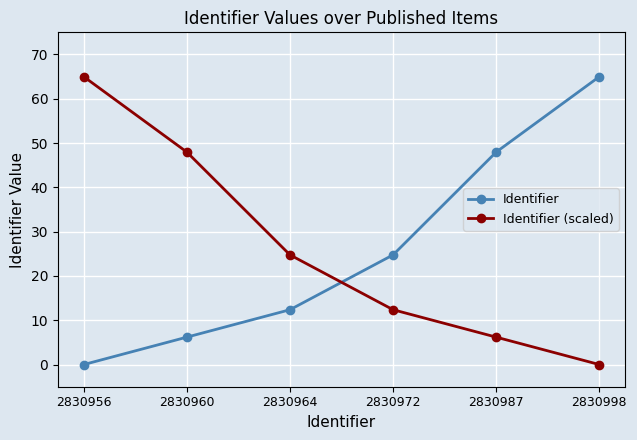

At 2830960, list the series in order from largest to smallest.

Identifier (scaled), Identifier